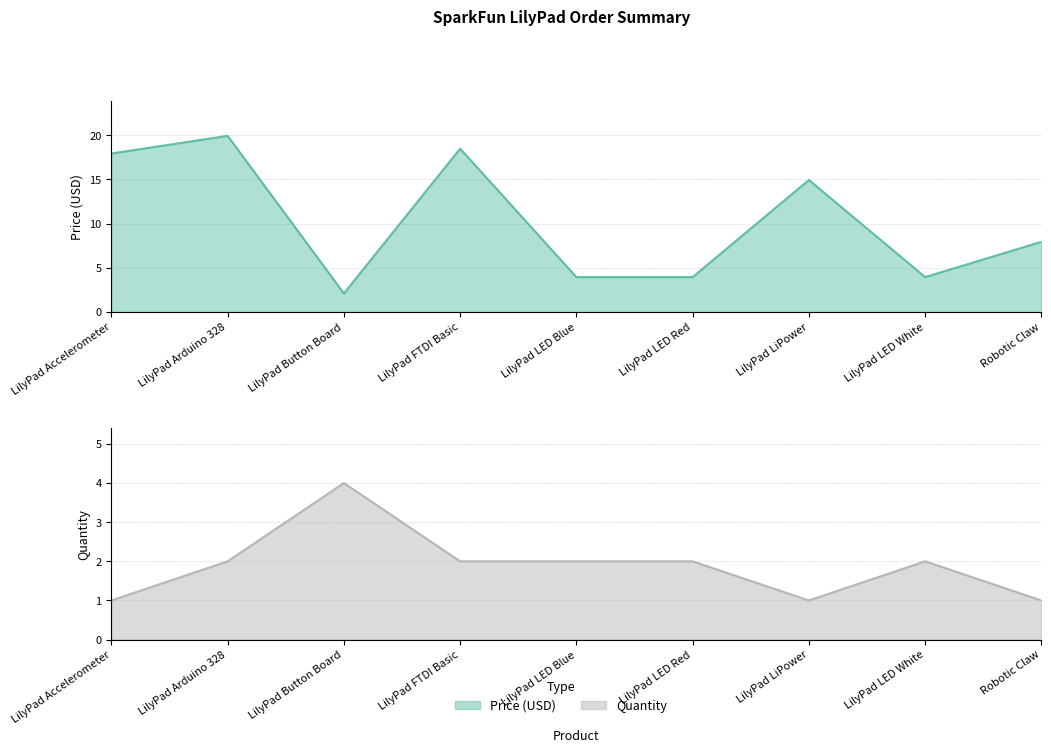

How many times do Quantity and Price (USD) cross each other?

2